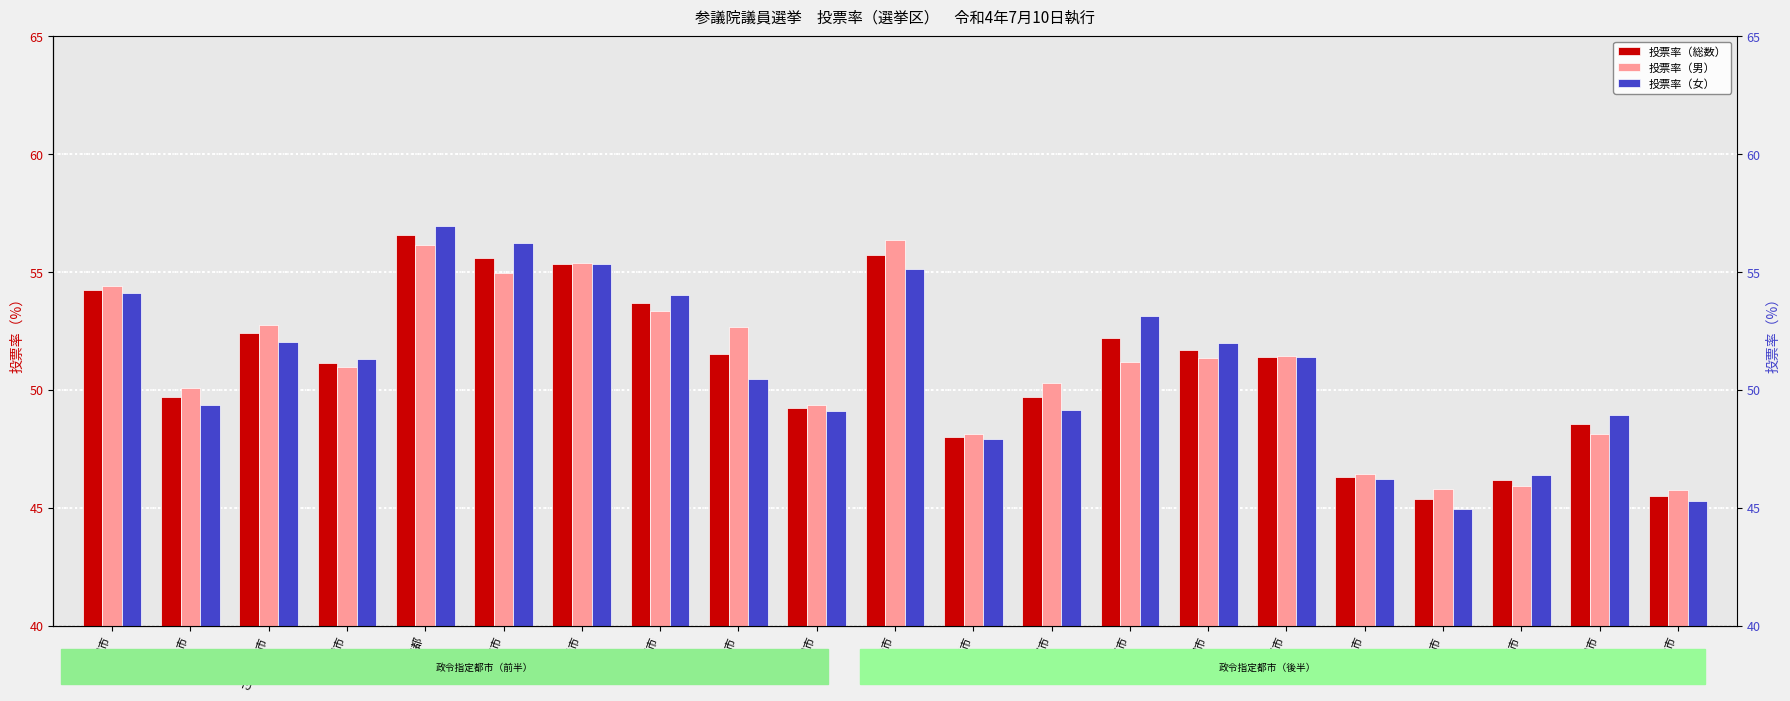

What is the sum of the 投票率（男） values at 福岡市 and 京都市?

98.4